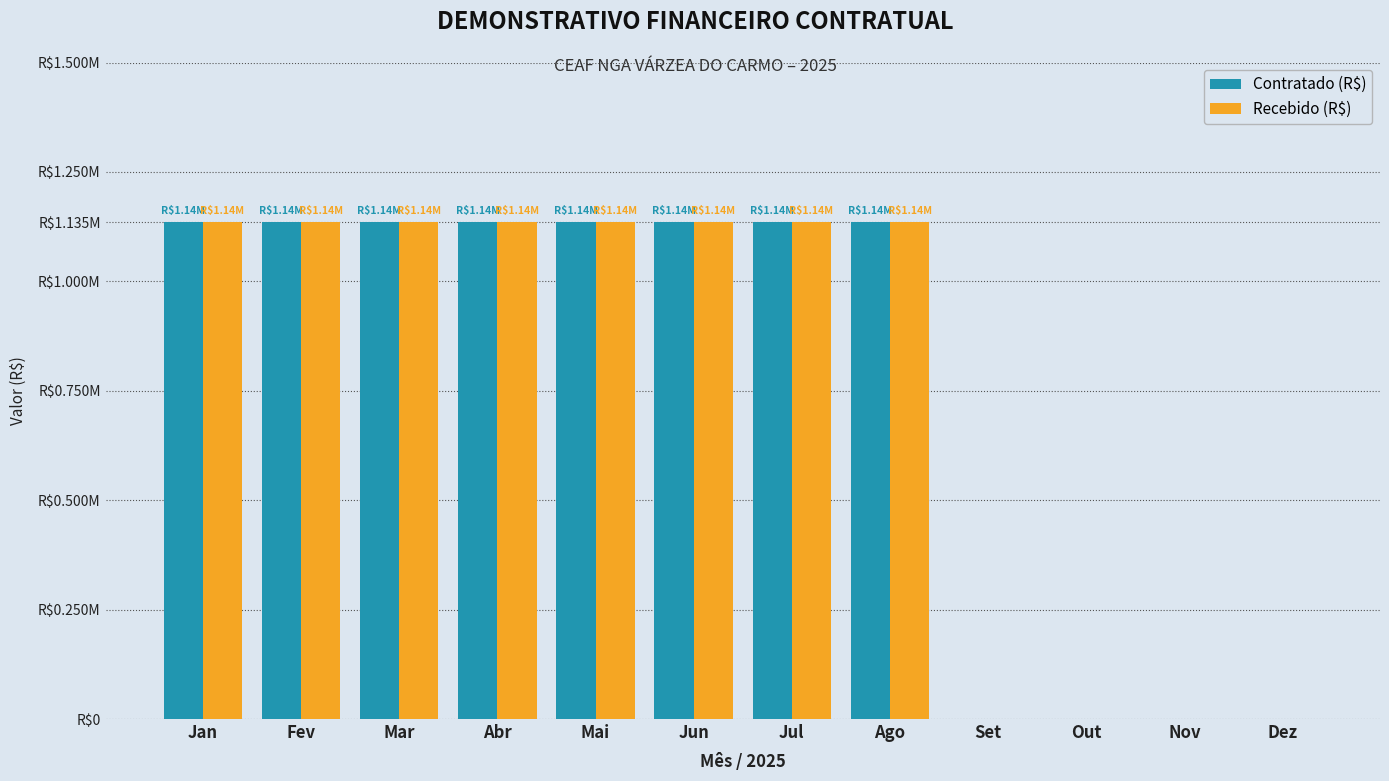

Reading left to right, list all the values displayed in this chart.

Contratado (R$): 1135000	1135000	1135000	1135000	1135000	1135000	1135000	1135000	0	0	0	0
Recebido (R$): 1135000	1135000	1135000	1135000	1135000	1135000	1135000	1135000	0	0	0	0